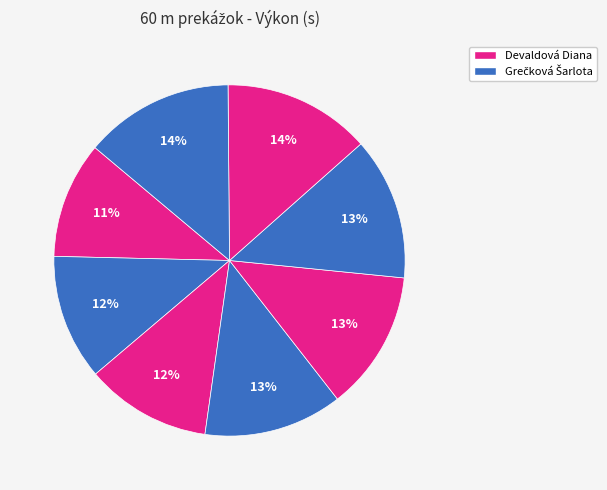

How many segments does this pie chart have?

8